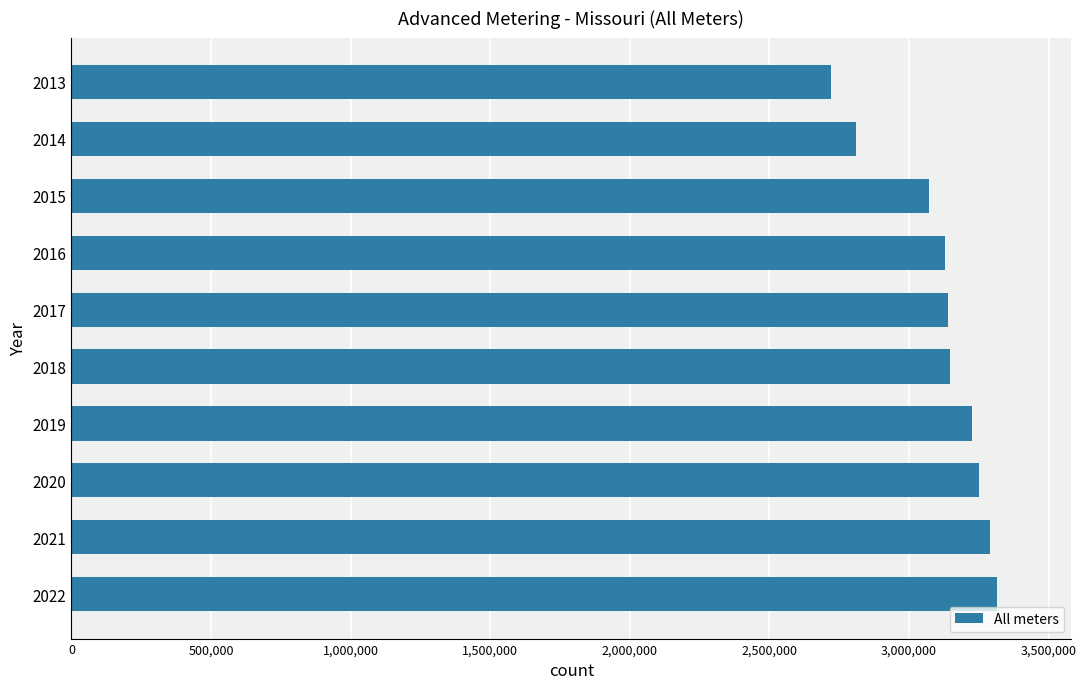

What is the minimum value shown in the chart?

2720285